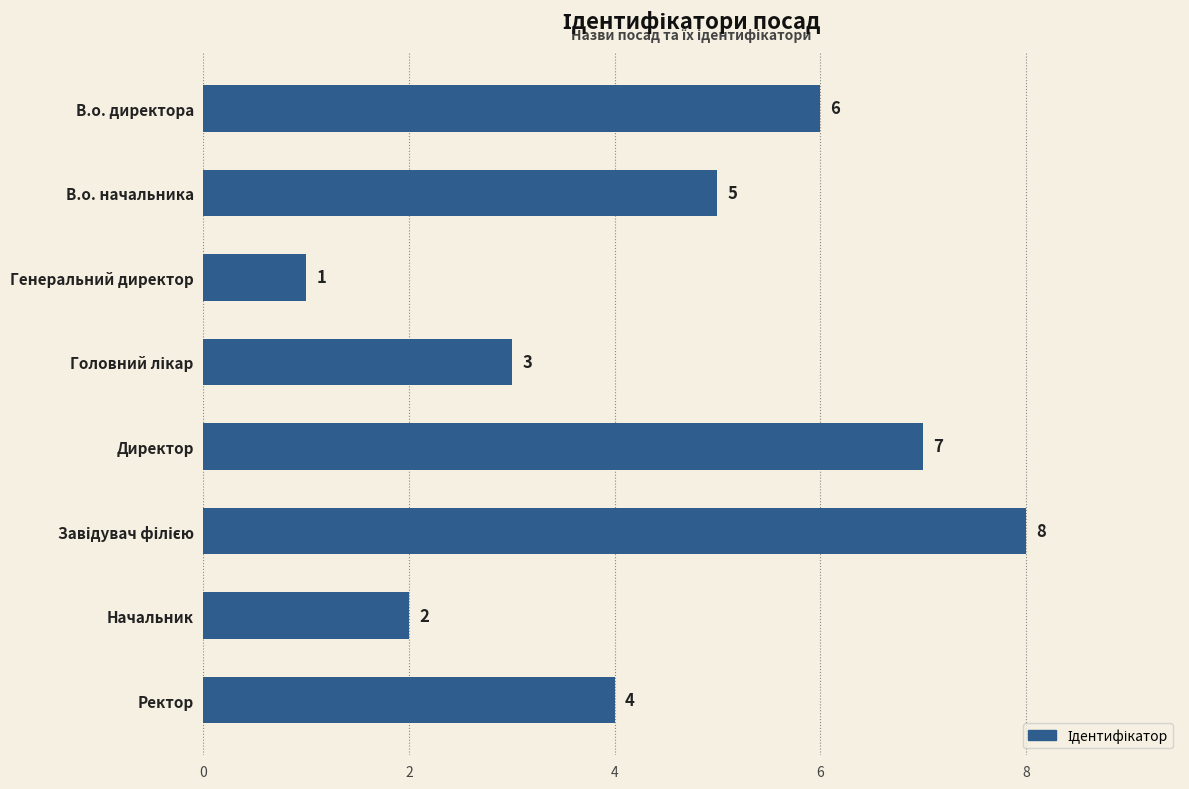

True or false: the data shows 3 at В.о. начальника.

False